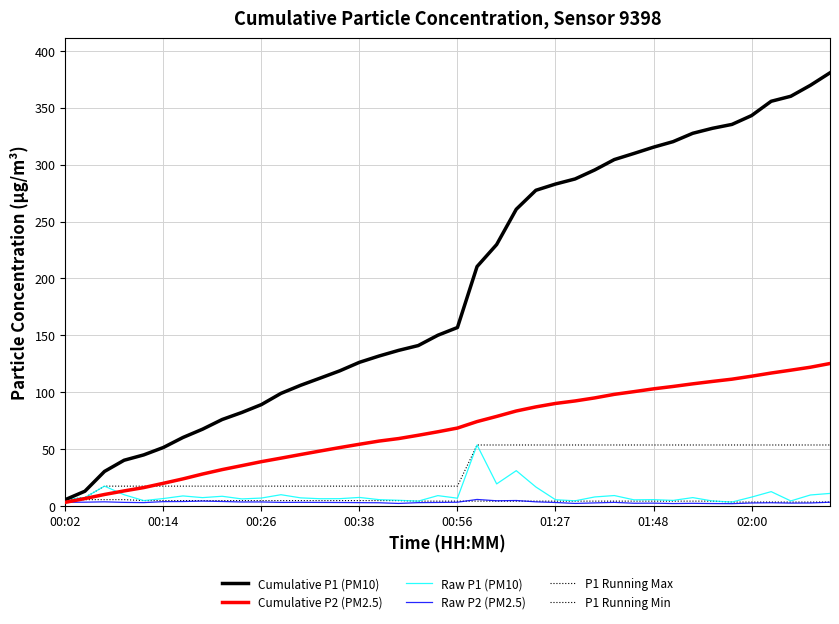

What is the difference between the maximum and second lowest values in the Raw P1 (PM10) series?

49.3